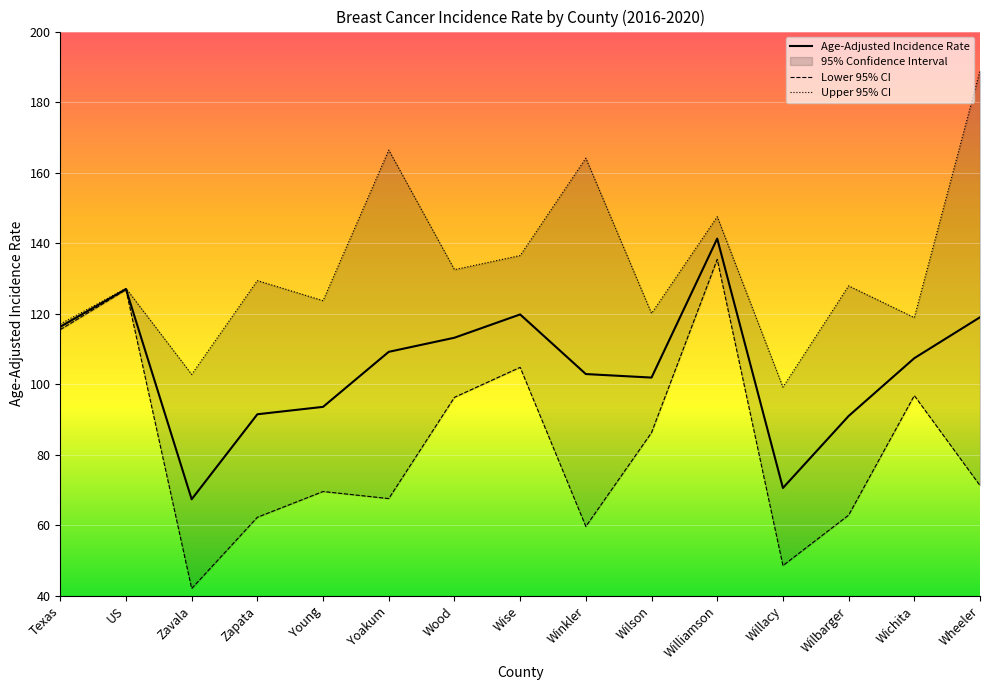

Between Winkler and Wheeler, which is larger?

Wheeler